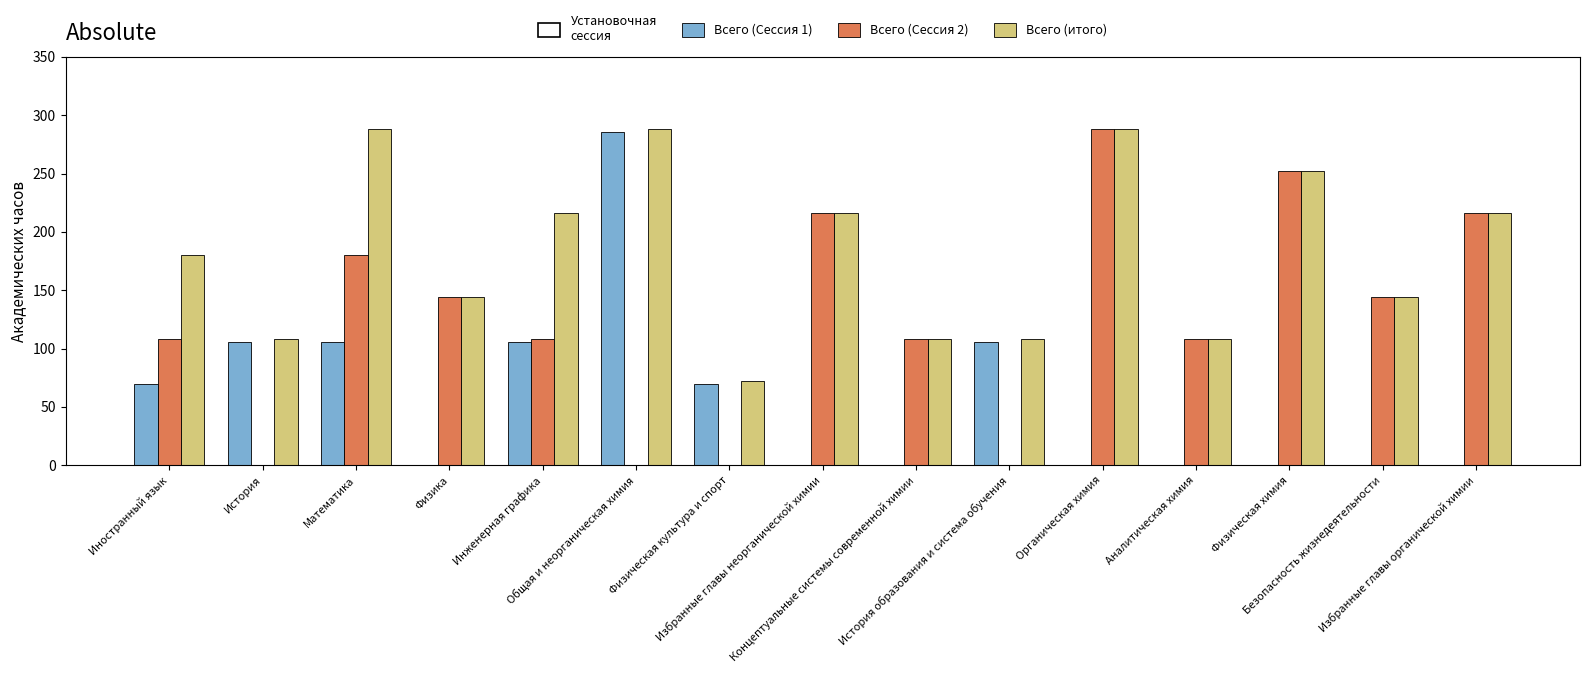

Which series has the largest total across all categories?

Всего (итого)